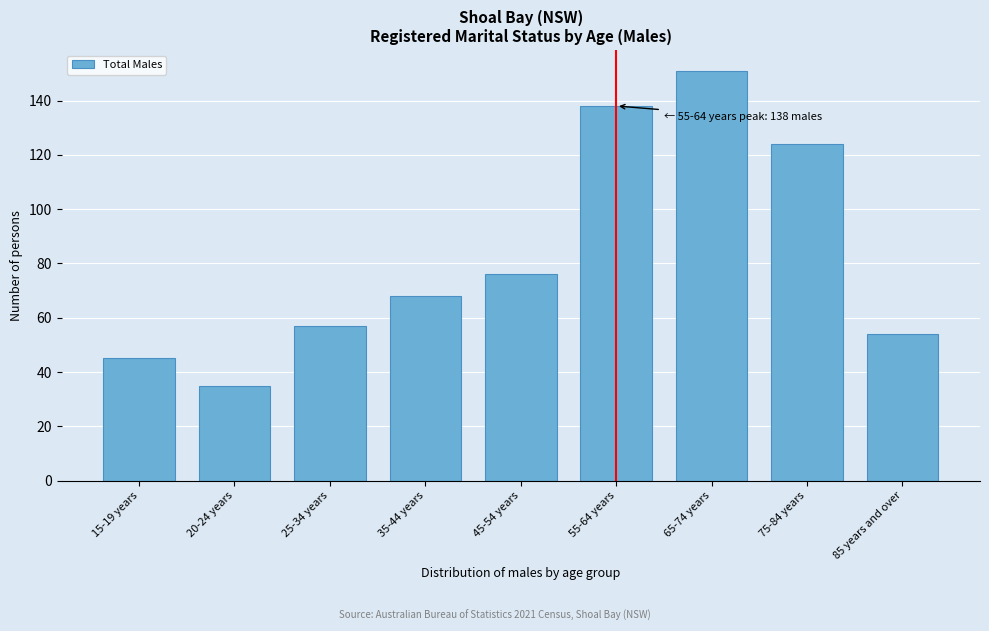

Reading left to right, what are all the values shown in this chart?

15-19 years=45	20-24 years=35	25-34 years=57	35-44 years=68	45-54 years=76	55-64 years=138	65-74 years=151	75-84 years=124	85 years and over=54